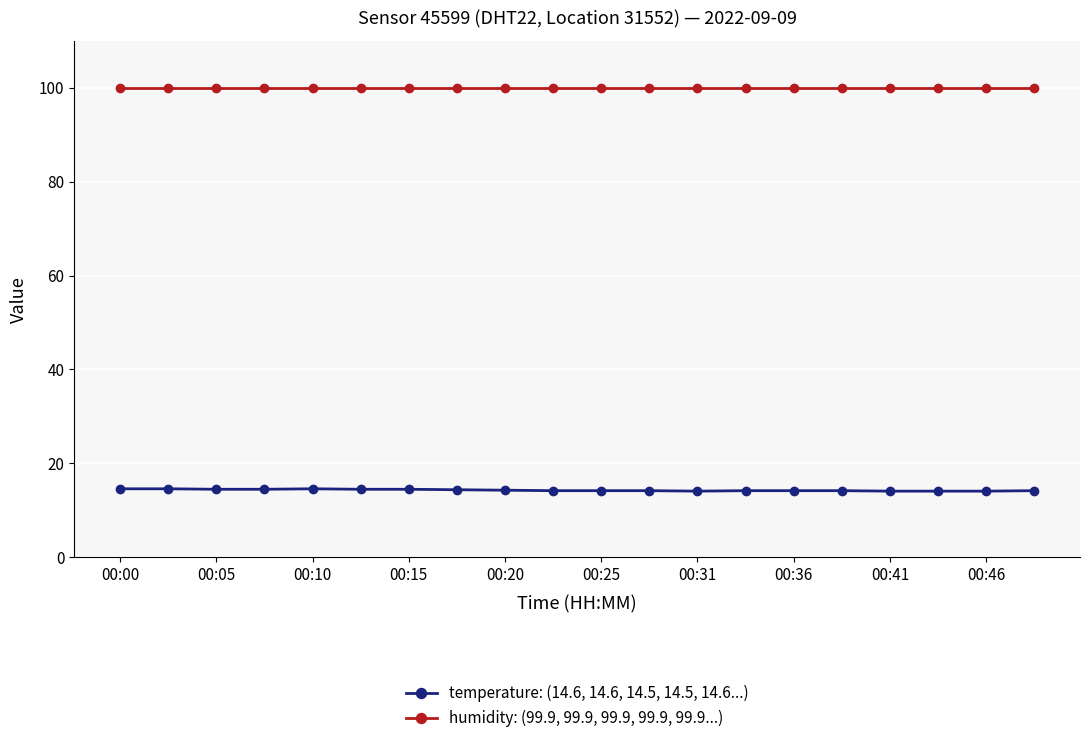

True or false: humidity: (99.9, 99.9, 99.9, 99.9, 99.9...) and temperature: (14.6, 14.6, 14.5, 14.5, 14.6...) cross at least once.

False